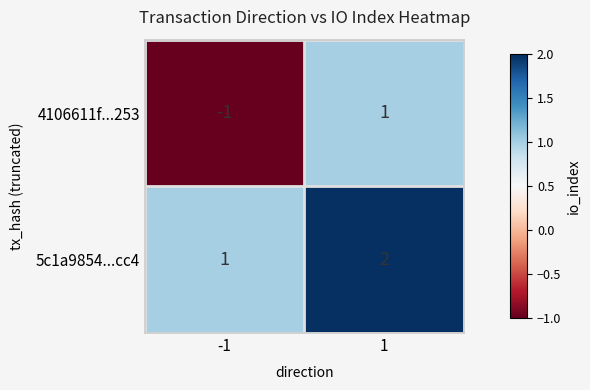

At which category is the sum across all series the highest?

1